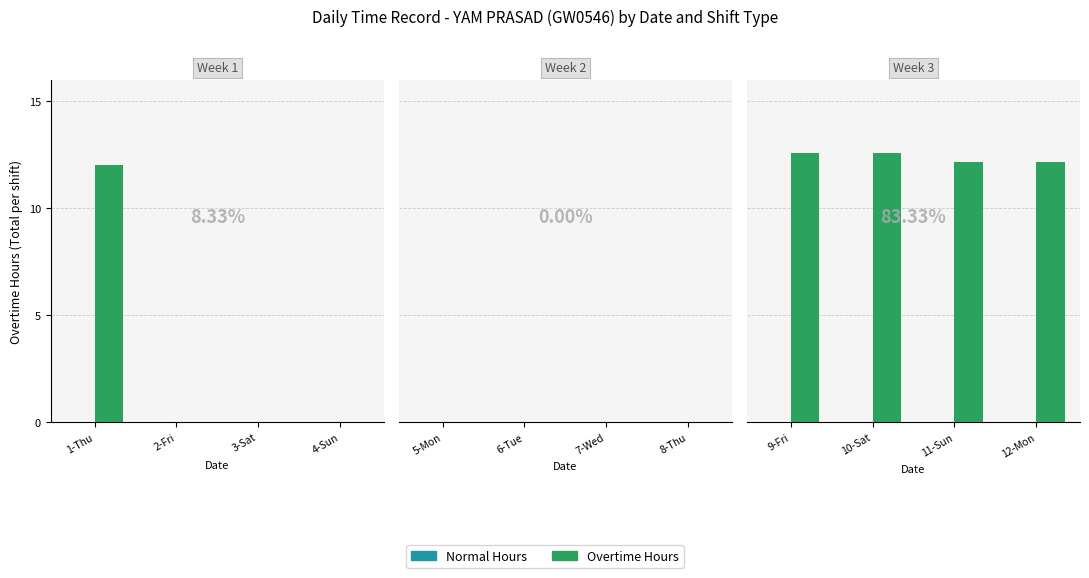

Does the chart contain stacked bars?

No